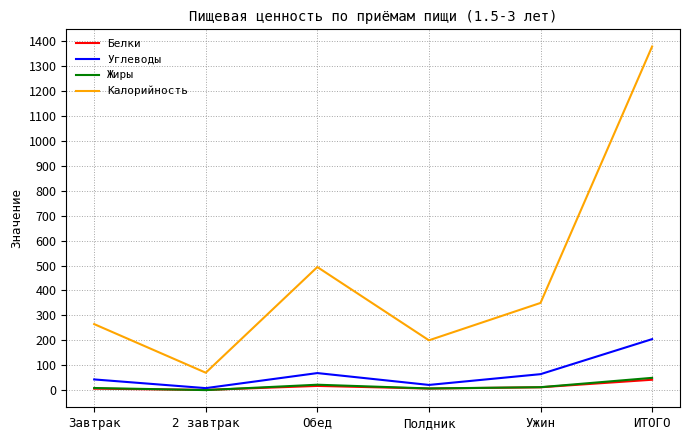

Rank the categories by Калорийность value from highest to lowest.

ИТОГО, Обед, Ужин, Завтрак, Полдник, 2 завтрак